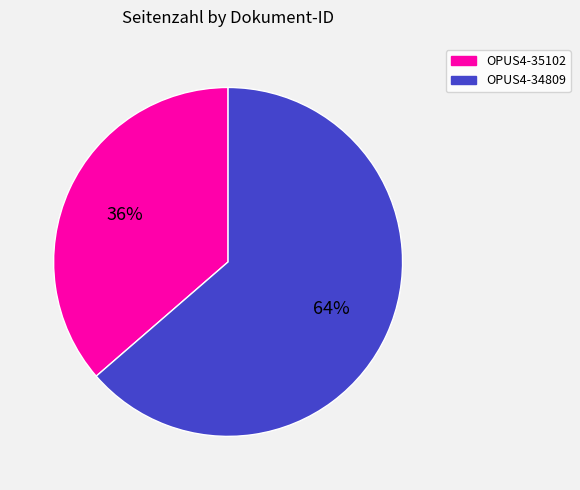

Do OPUS4-35102 and OPUS4-34809 together represent more than half of the pie?

Yes